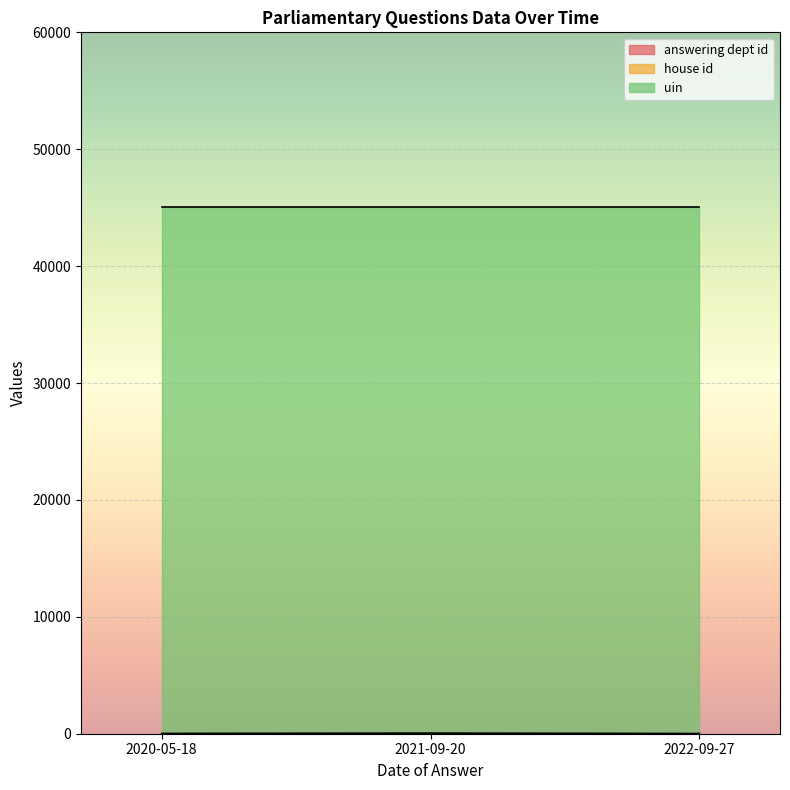

Is the value of house id at 2022-09-27 greater than the value of uin at 2020-05-18?

No